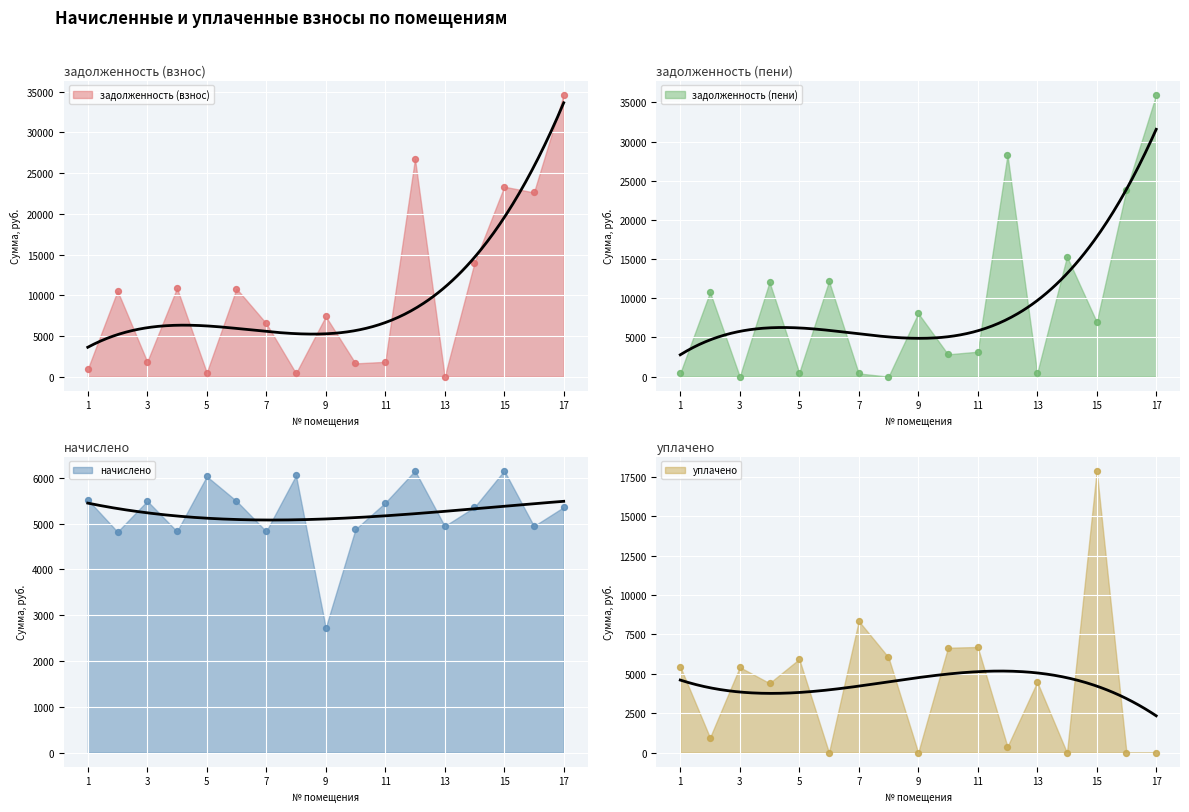

Which series contains the highest Y value?

задолженность (пени)